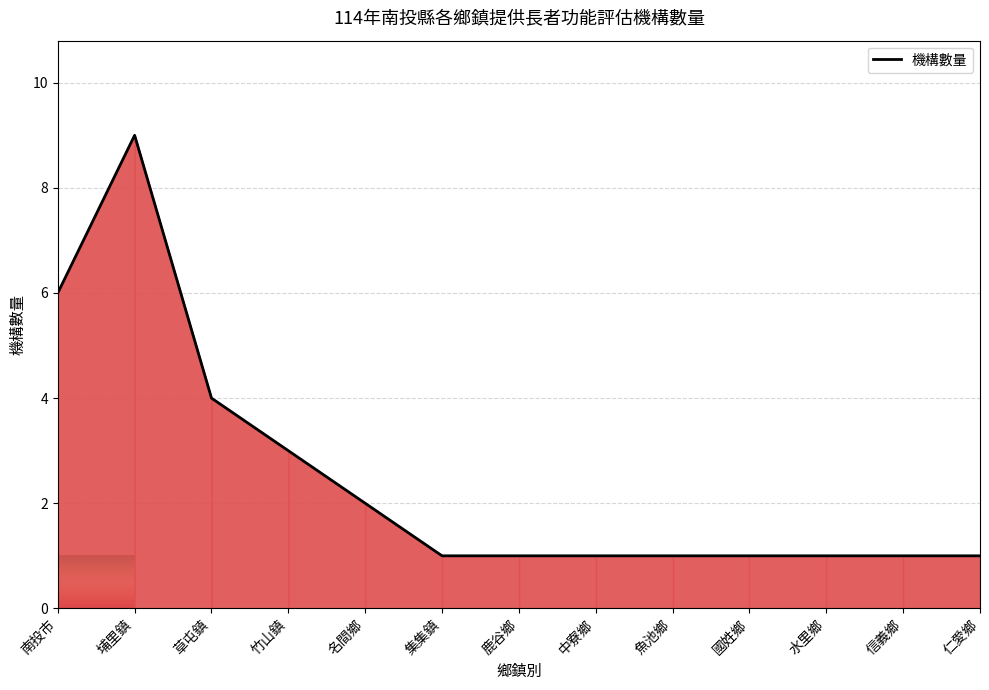

Is it true that the value at 中寮鄉 is 1?

True